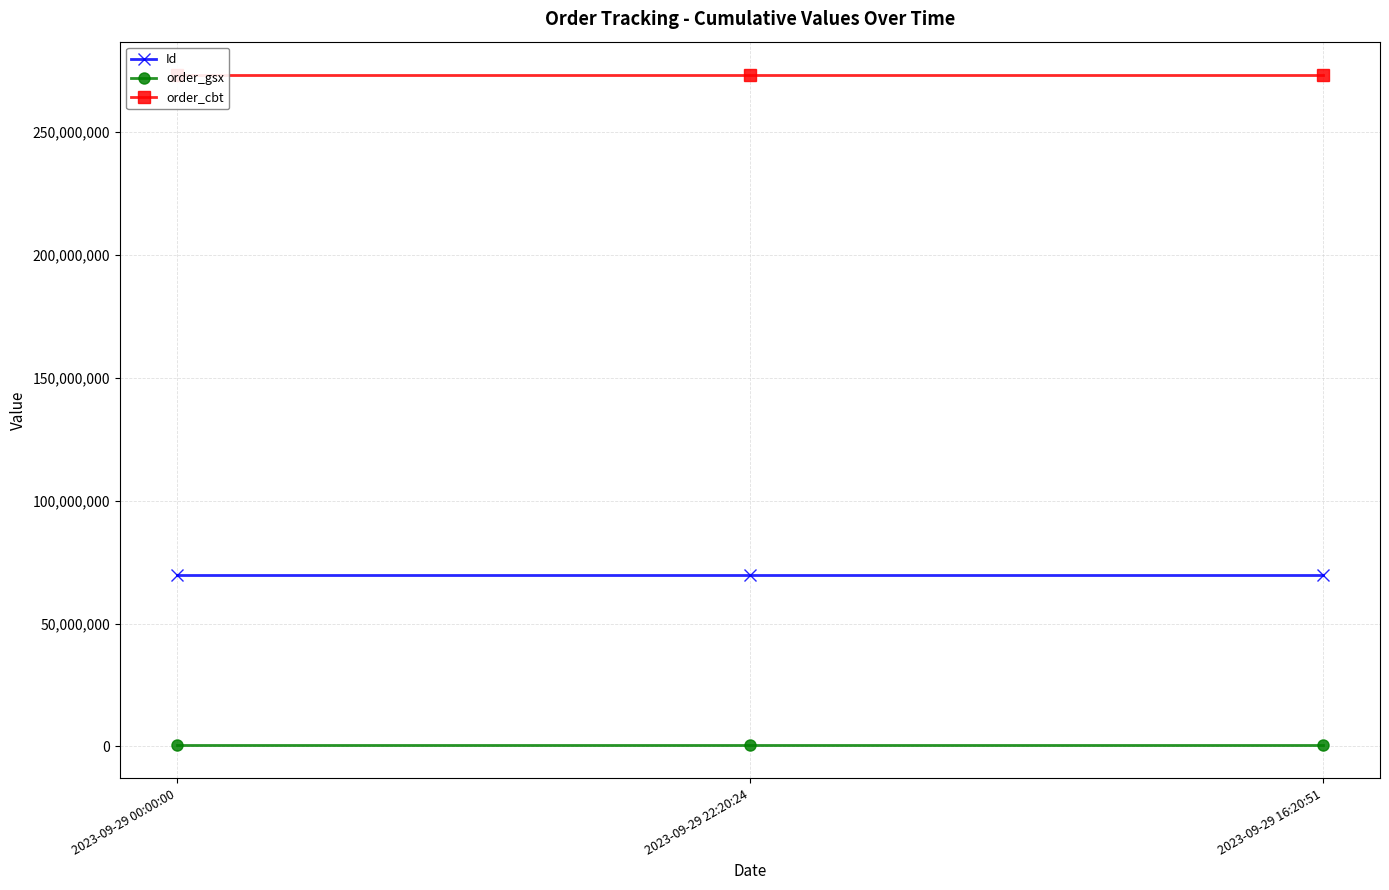

The value of order_gsx at 2023-09-29 00:00:00 is 956853. True or false?

False